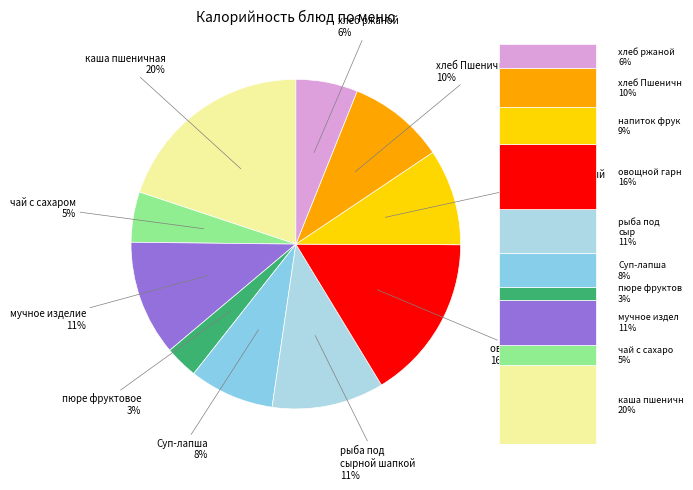

How many slices are in this pie chart?

10